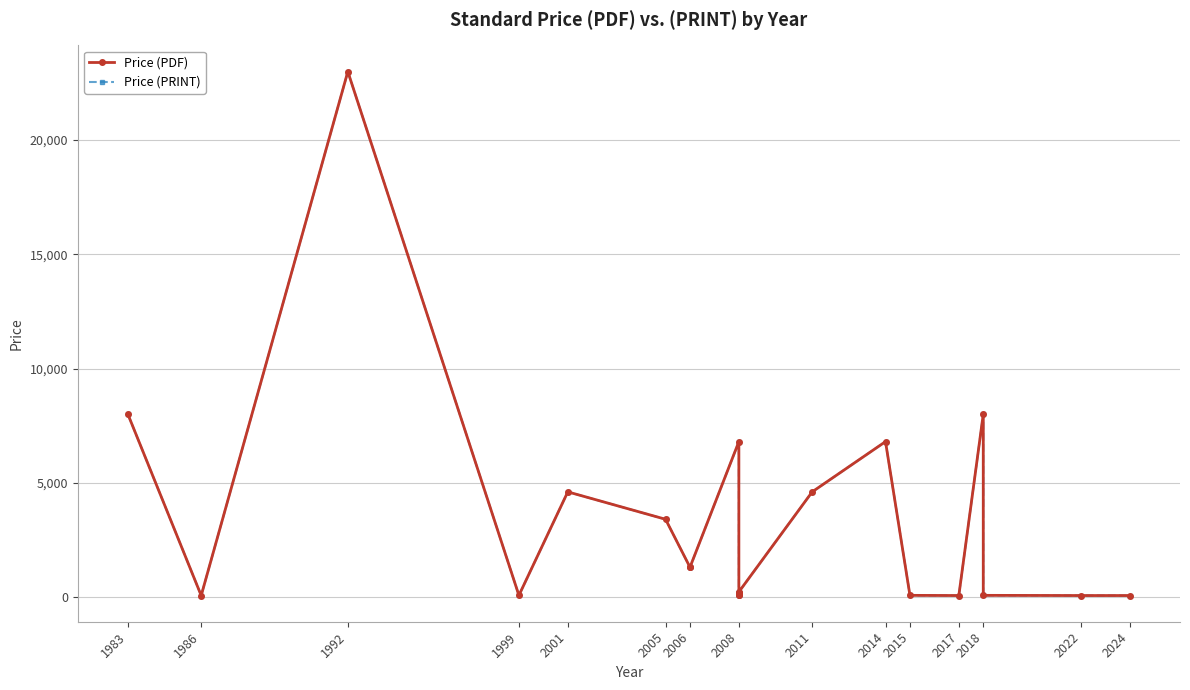

Which category has the highest value across all series?

1992